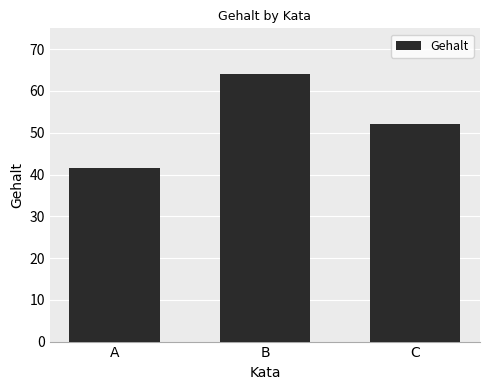

What is the value of the 2nd bar from the left?

64.0